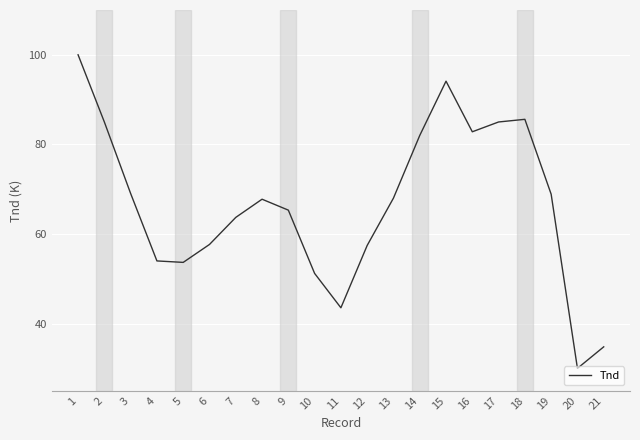

Which has a higher value, 20 or 17?

17